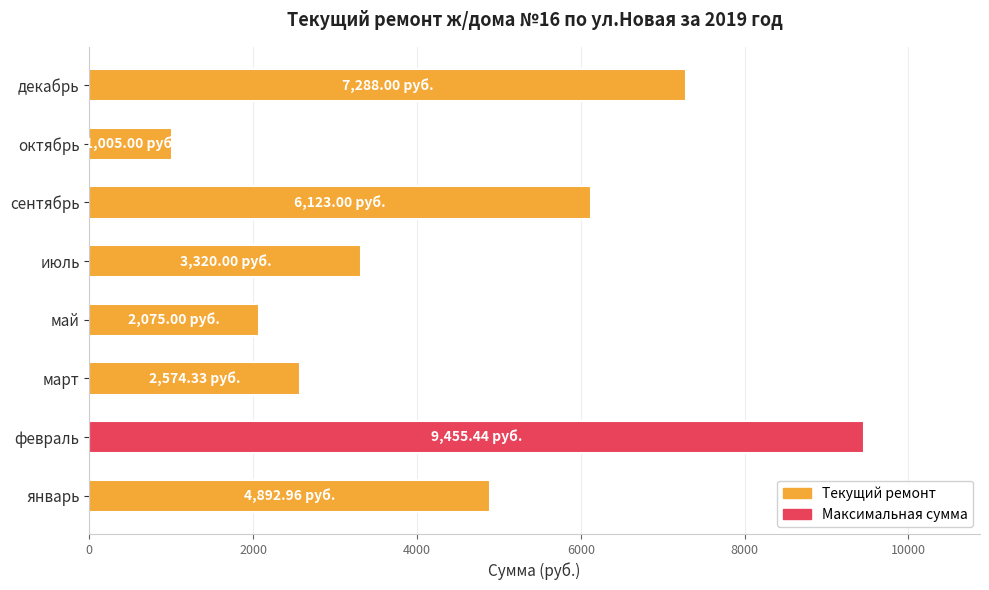

Count the number of values greater than 4892.

4